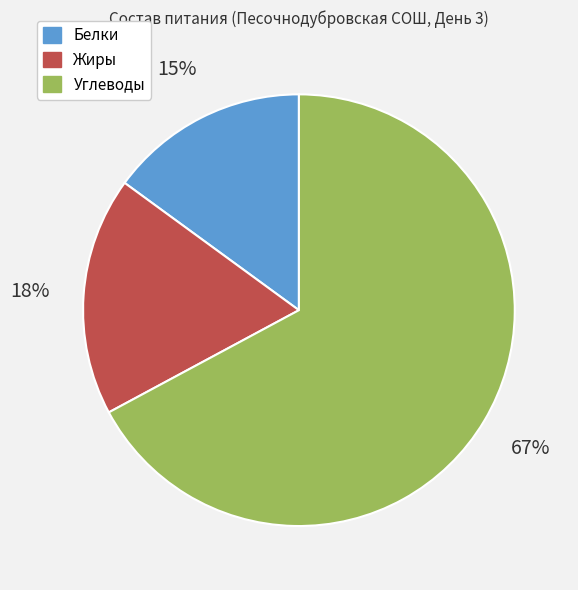

True or false: Жиры accounts for 18% of the total.

True